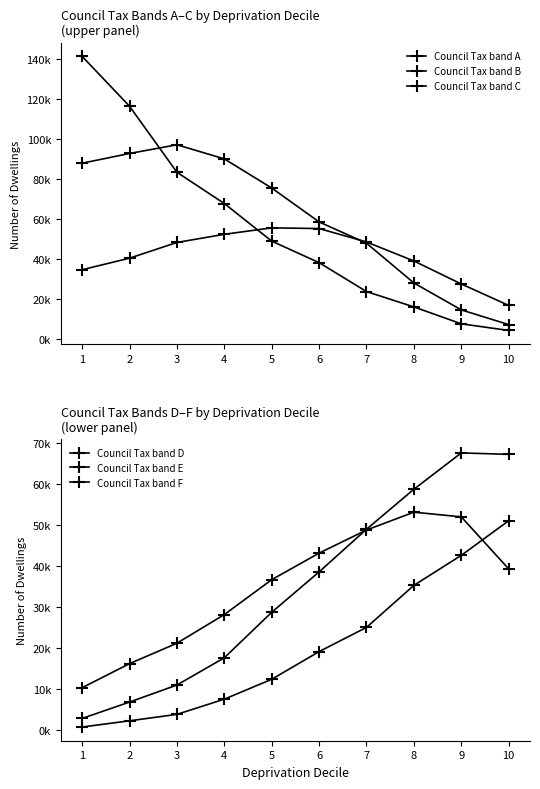

Which label corresponds to the smallest value in the chart?

1